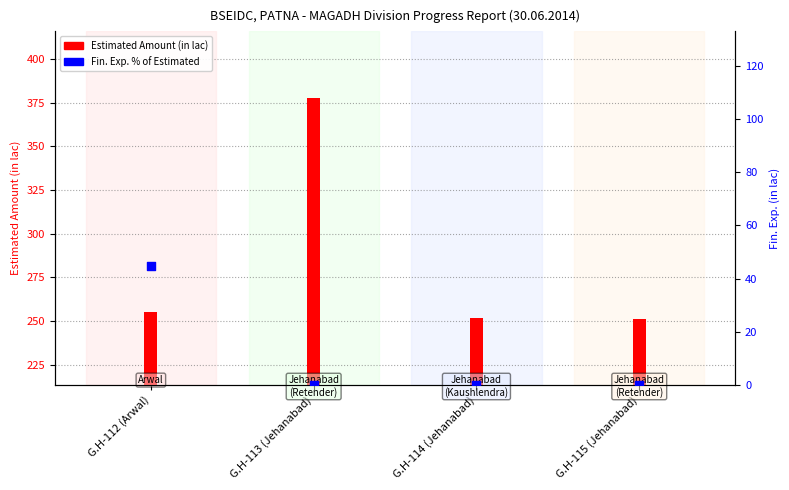

Which series has the largest total across all categories?

Estimated Amount (in lac)